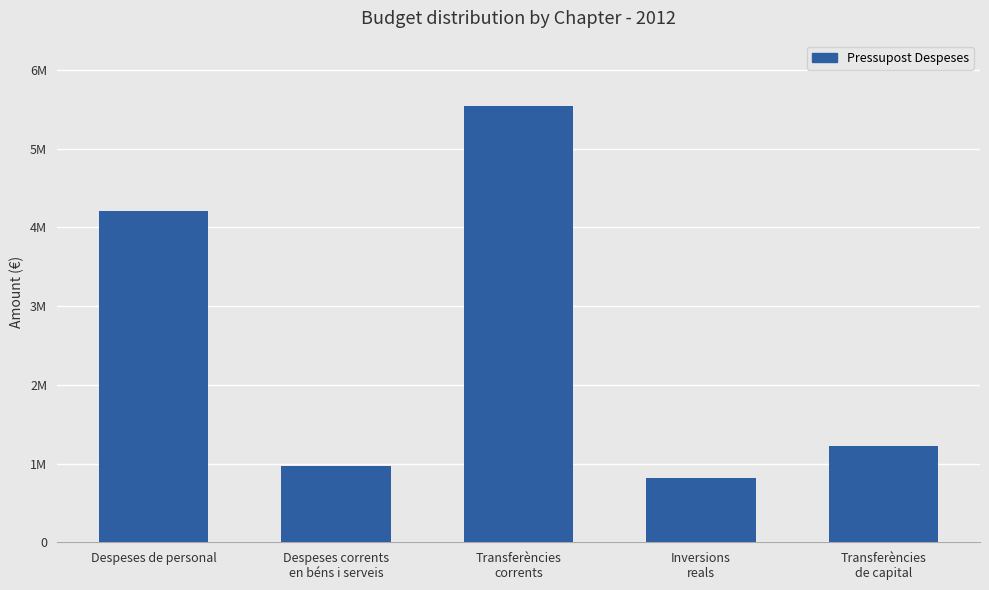

At which category does the chart reach its peak across all series?

Transferències
corrents